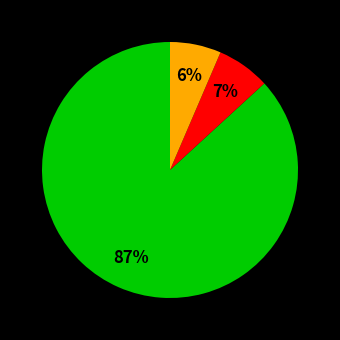

To the nearest percent, what is the average slice percentage?

33%